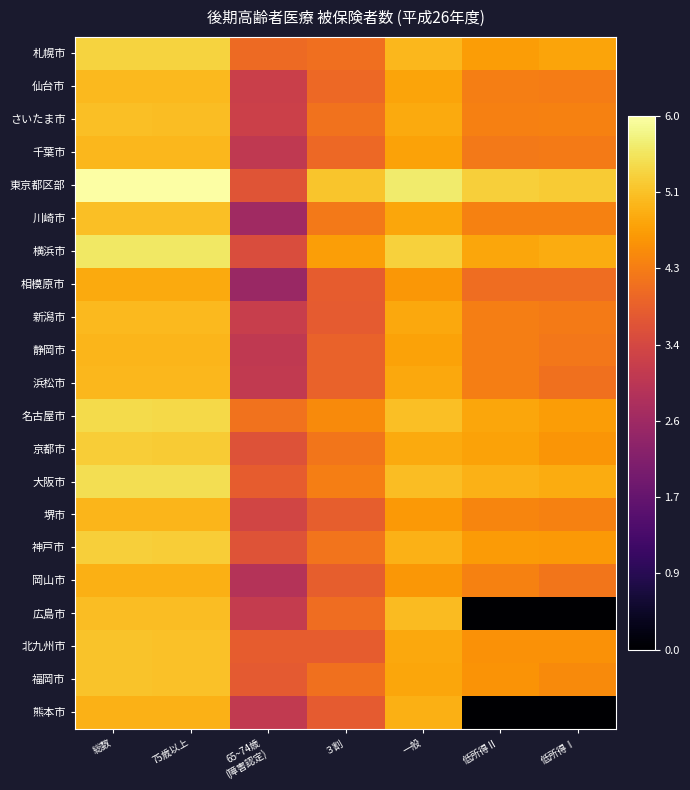

What is the spread (max minus min) of values at ３割?

1.4